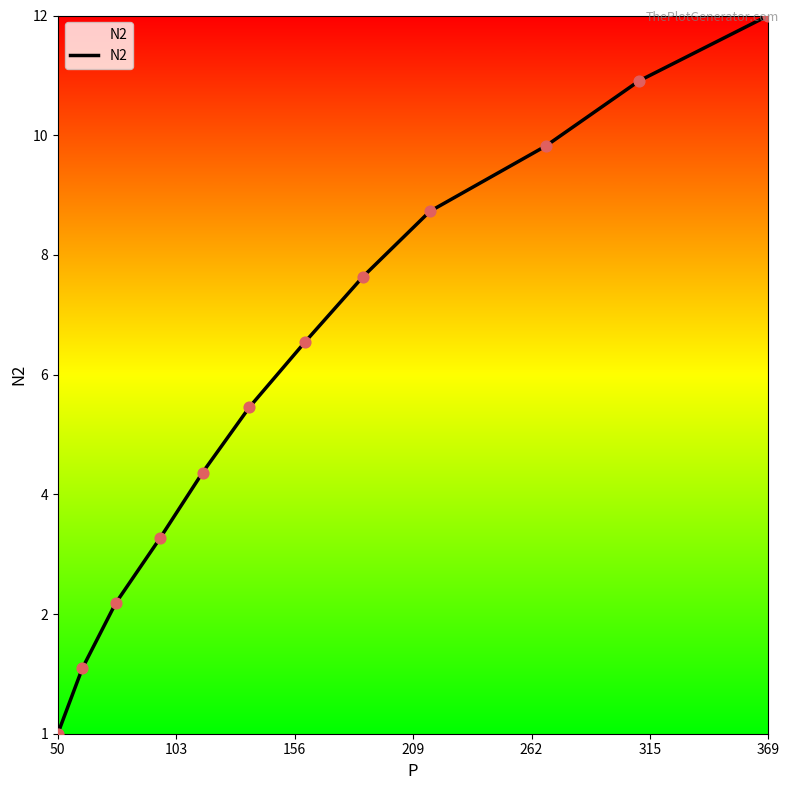

Does the chart have visible grid lines?

No